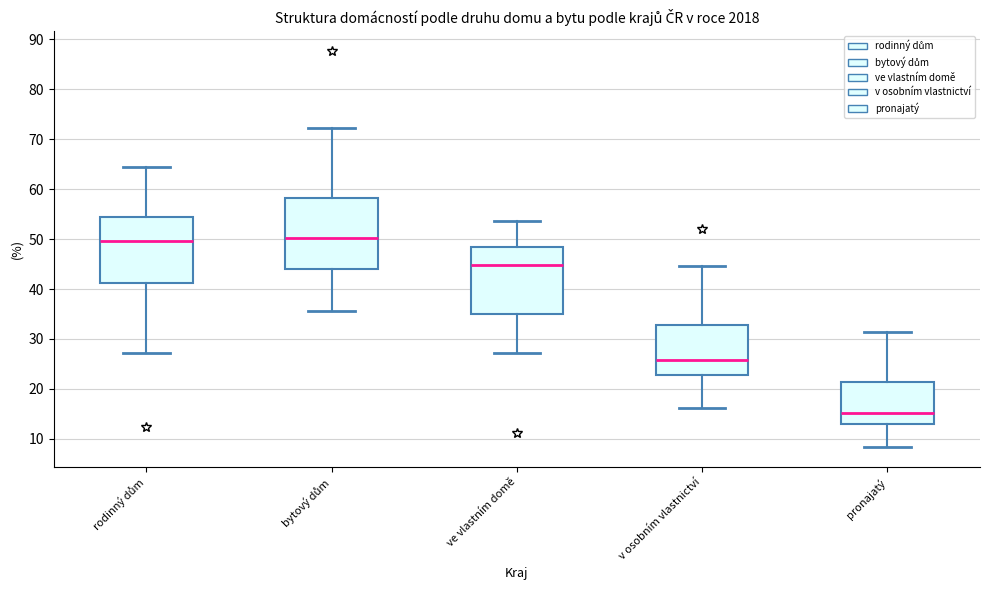

Where does the median line of the box for v osobním vlastnictví sit on the y-axis? The values are not printed on the chart, so give them approximately, as read against the axis.

26